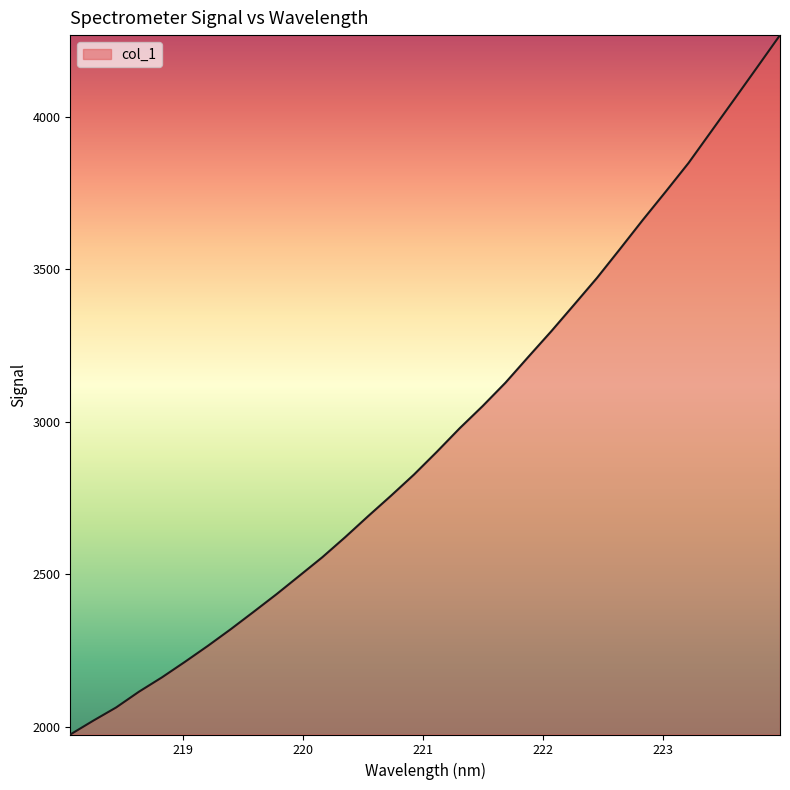

What is the maximum value shown in the chart?

4267.4